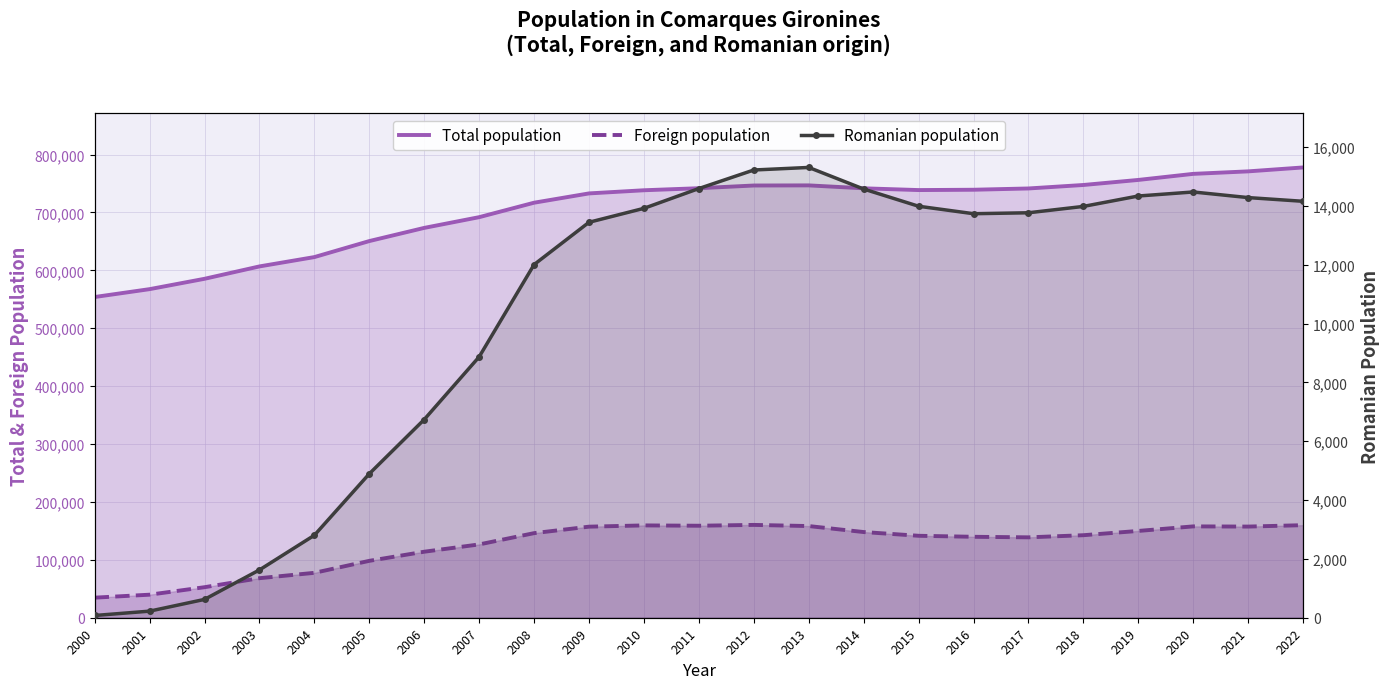

What is the value of the Total population point at the 12th from the left?

741899